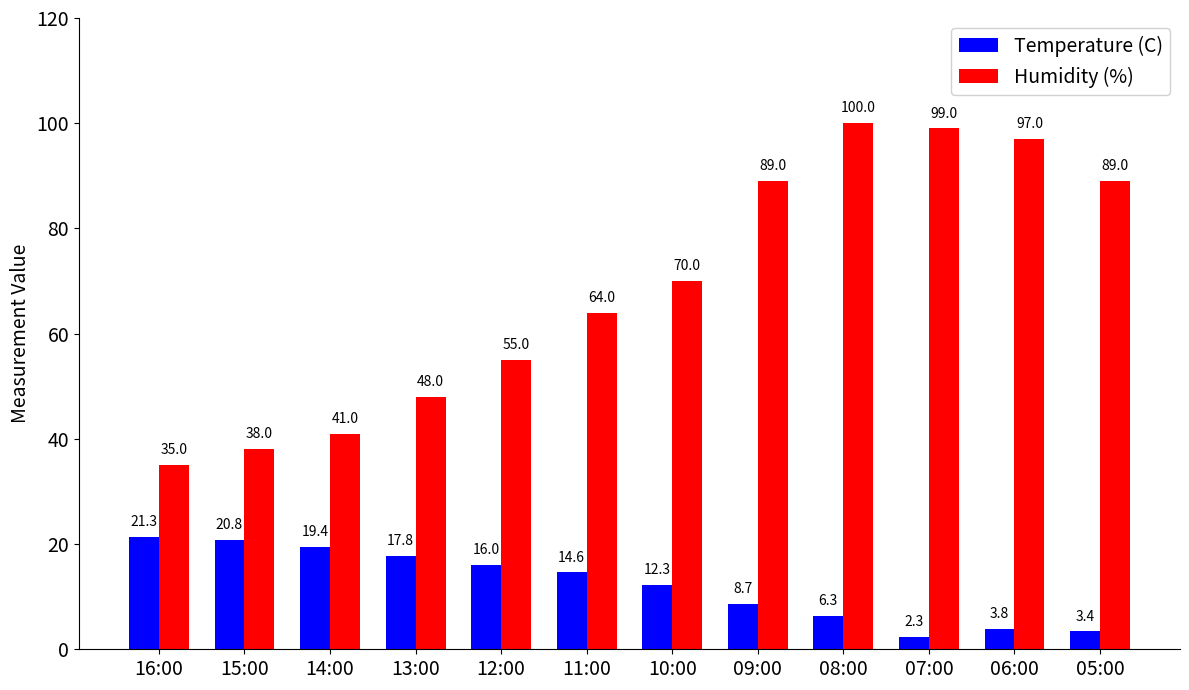

Rank the series at 06:00 from lowest to highest value.

Temperature (C), Humidity (%)